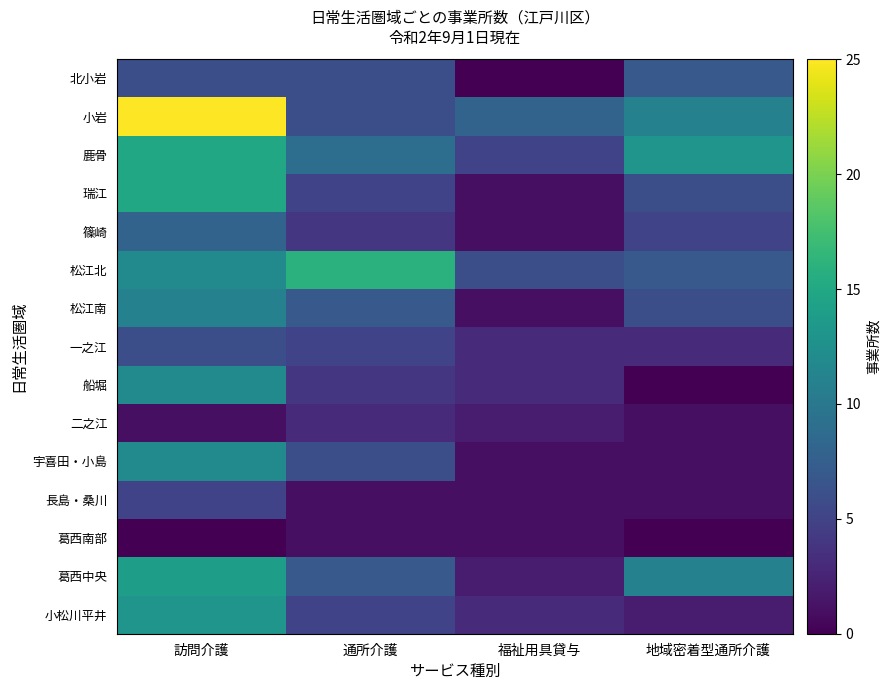

At which category is the sum across all series the highest?

訪問介護